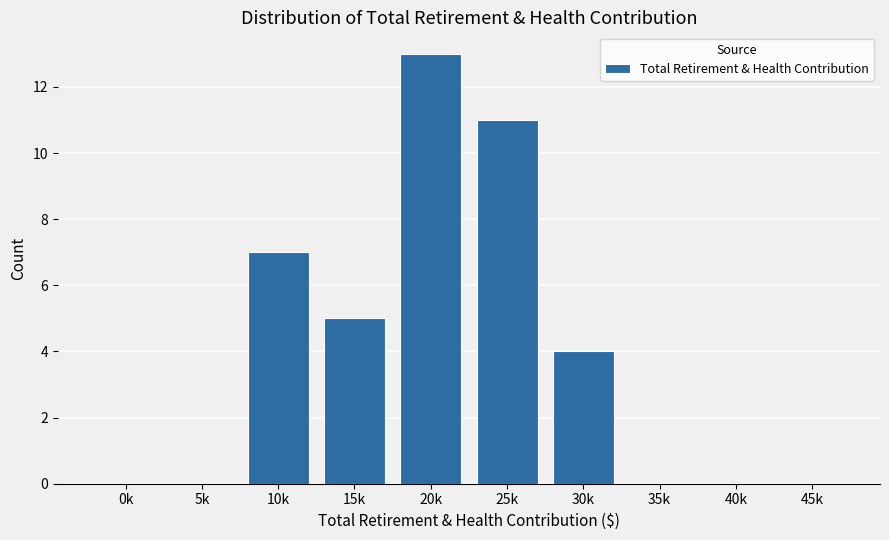

Reading right to left, what are all the values shown in this chart?

45k=0	40k=0	35k=0	30k=4	25k=11	20k=13	15k=5	10k=7	5k=0	0k=0